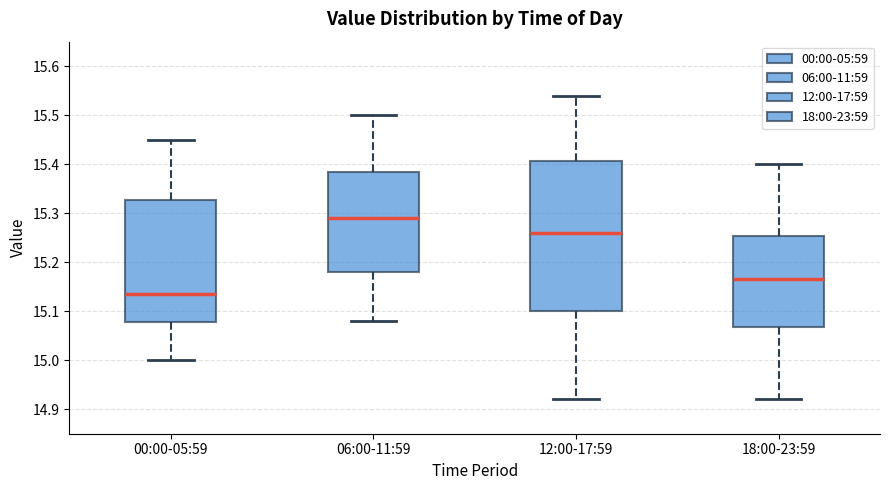

Reading left to right, transcribe this box plot: for each box, give where its median line is, the range the box spans, and where its two whiskers end, as read against the y-axis. The values are not printed on the chart, so give them approximately, as read against the axis.

00:00-05:59: median 15.14, box 15.08 to 15.33, whiskers 15.00 to 15.45
06:00-11:59: median 15.29, box 15.18 to 15.39, whiskers 15.08 to 15.50
12:00-17:59: median 15.26, box 15.10 to 15.41, whiskers 14.92 to 15.54
18:00-23:59: median 15.17, box 15.07 to 15.25, whiskers 14.92 to 15.40